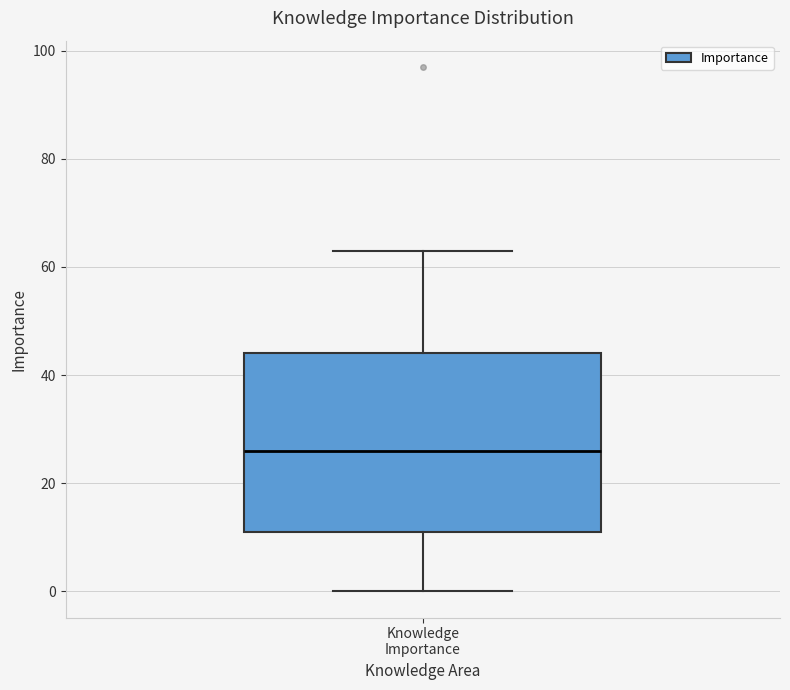

Read this box plot against the y-axis: the position of the median line, the range covered by the box, and the ends of both whiskers. The values are not printed on the chart, so give them approximately, as read against the axis.

median 26, box 12 to 44, whiskers 0 to 64